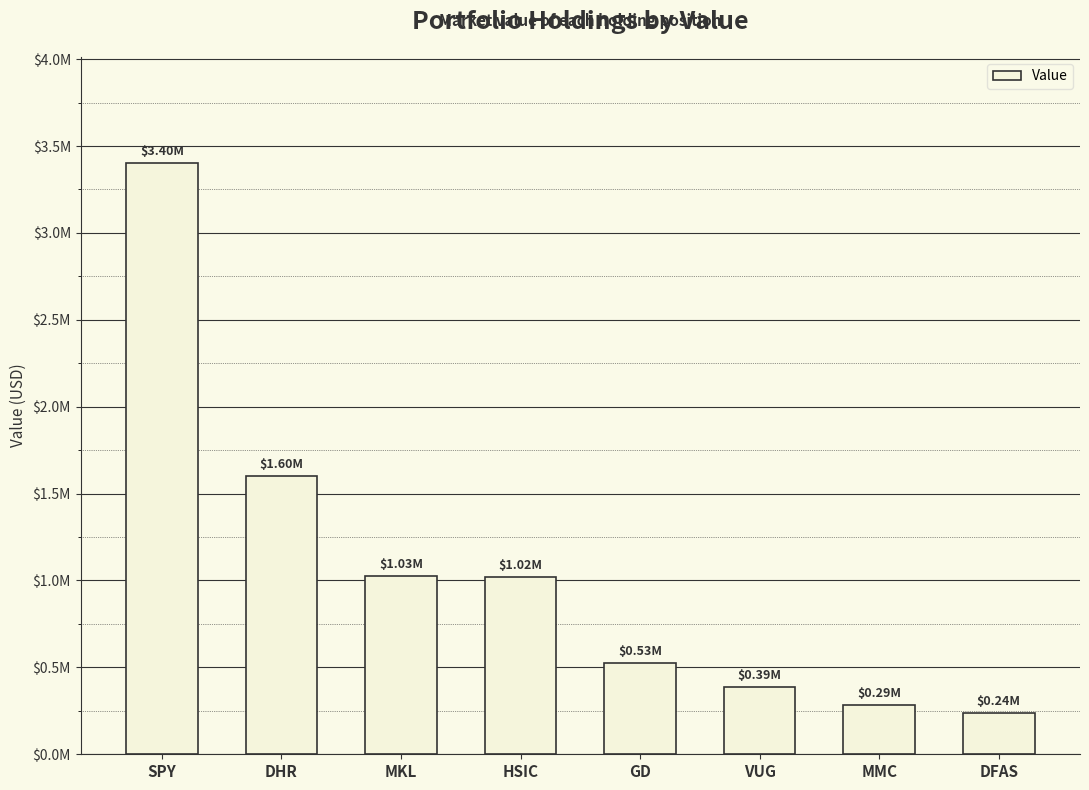

What is the label of the 1st bar from the right?

DFAS